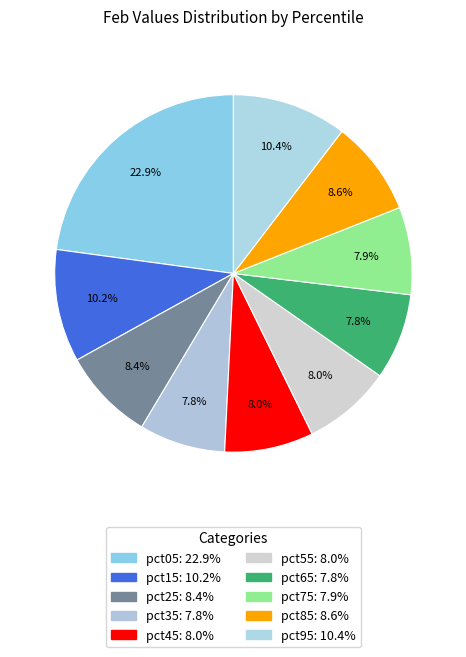

To the nearest percent, what percentage of the pie is pct05?

23%